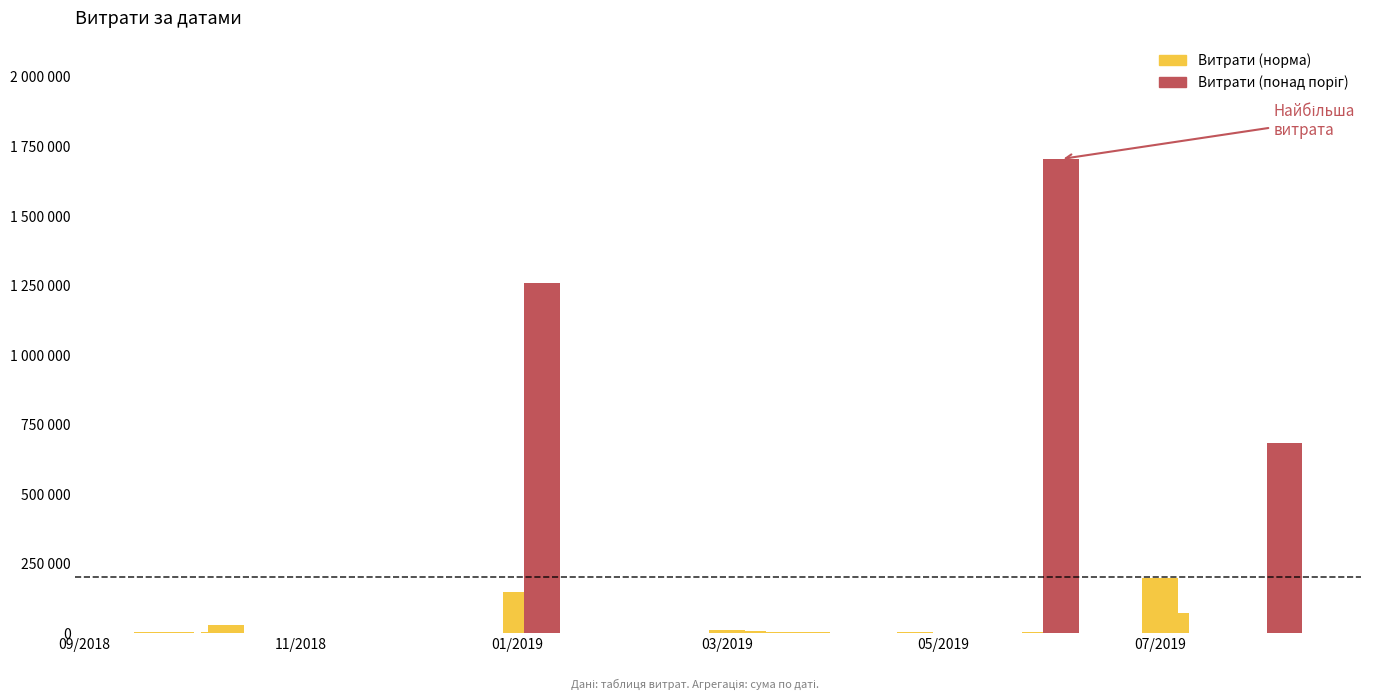

What is the ratio of the value at 12.03.2019 to the value at 11.10.2018?

0.6